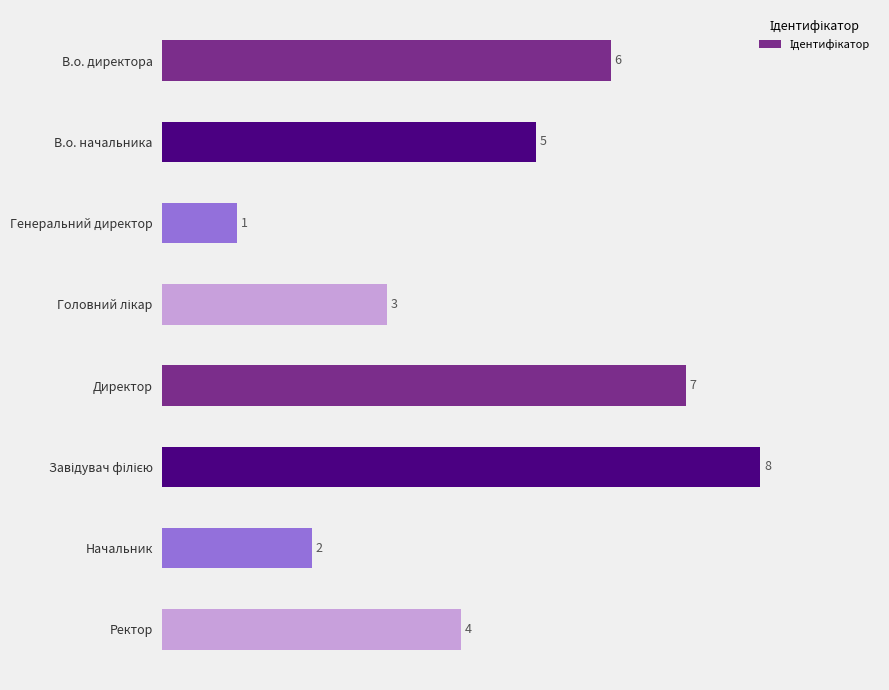

What is the maximum value shown in the chart?

8